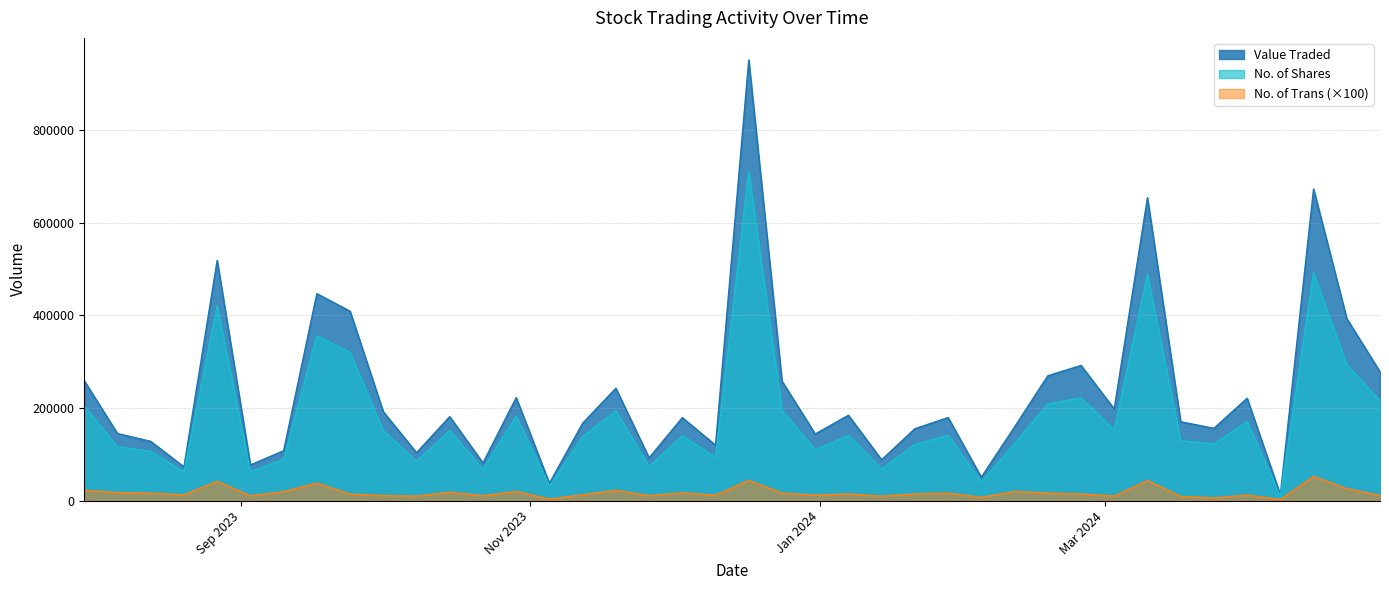

Between 28/04/2024 and 05/11/2023, which is larger?

28/04/2024